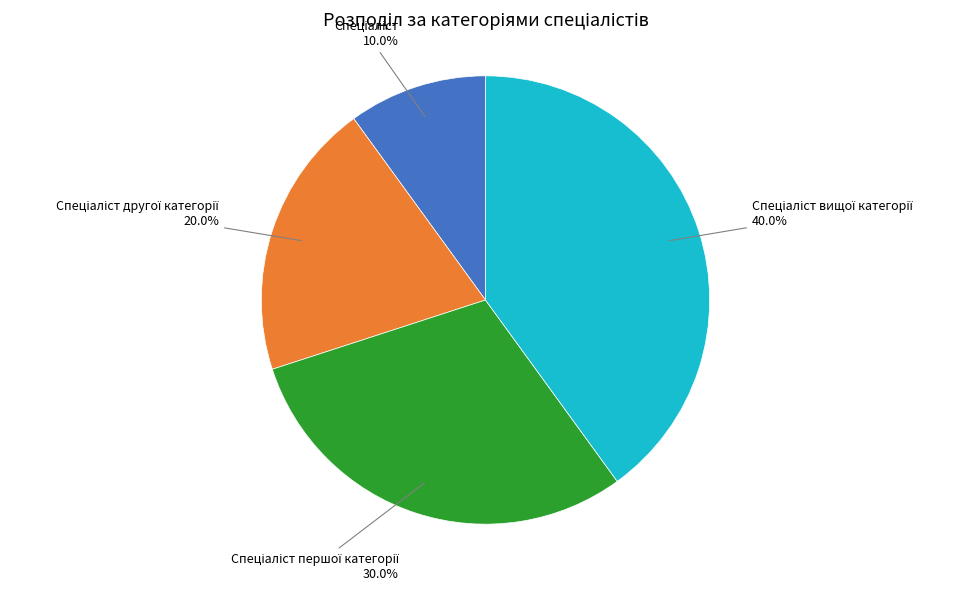

Does any single category account for the majority?

No